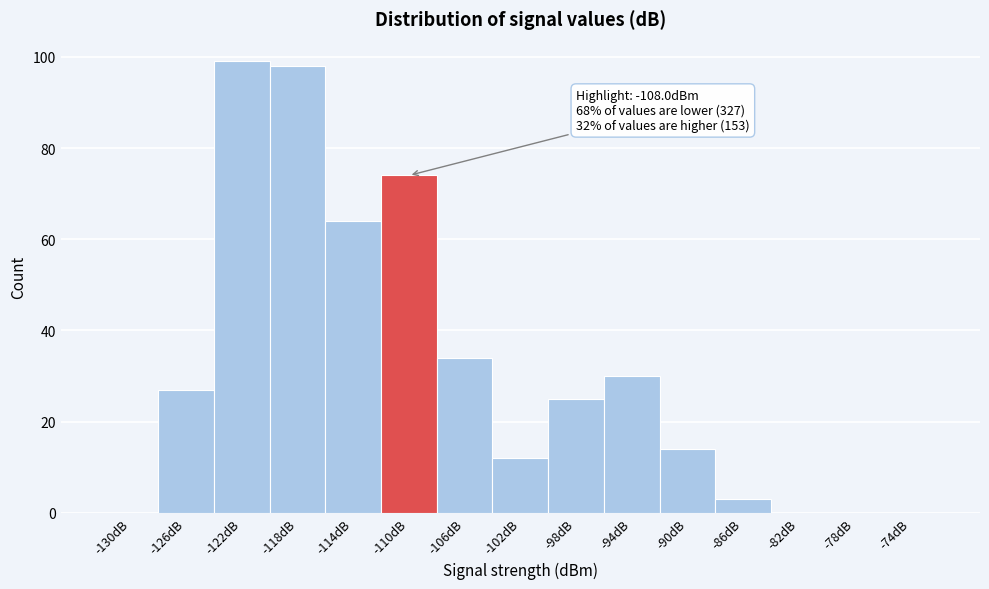

Reading left to right, extract all data points from this chart.

-130dB=0	-126dB=27	-122dB=99	-118dB=98	-114dB=64	-110dB=74	-106dB=34	-102dB=12	-98dB=25	-94dB=30	-90dB=14	-86dB=3	-82dB=0	-78dB=0	-74dB=0